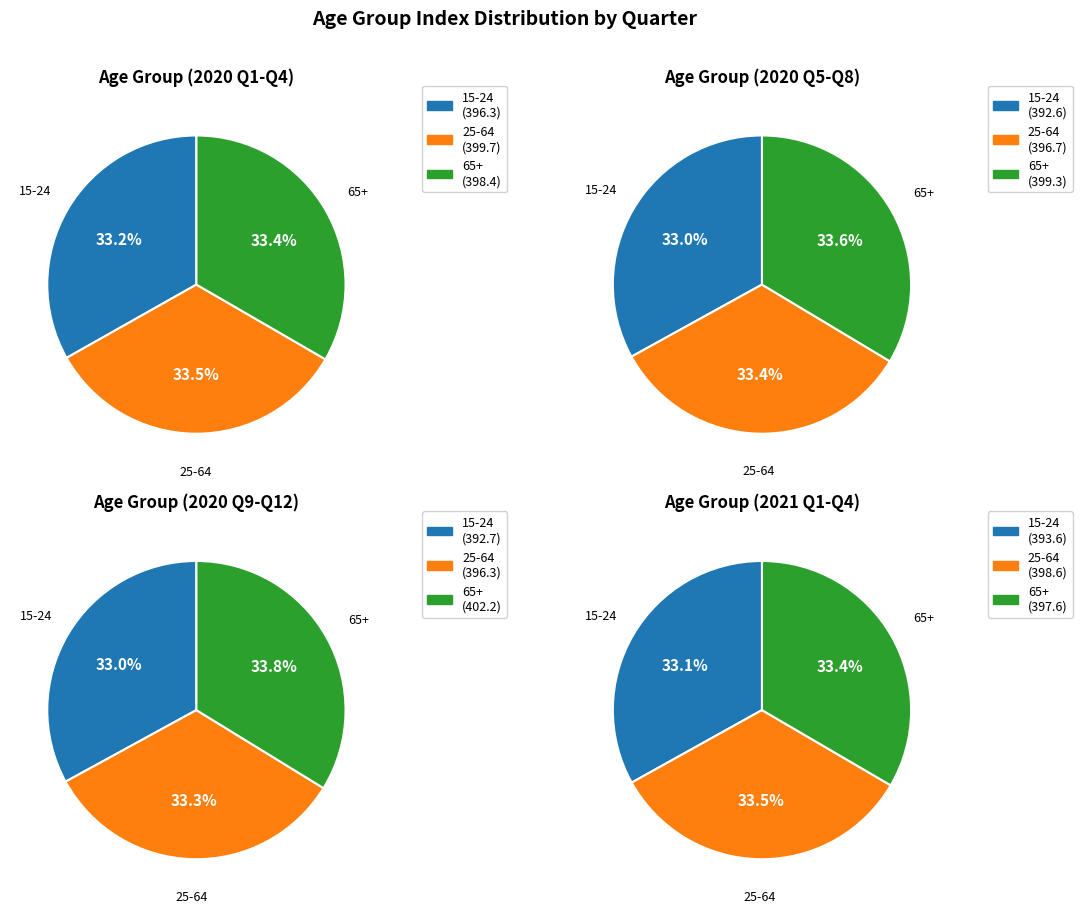

What portion of the pie excludes 3?

91.6%